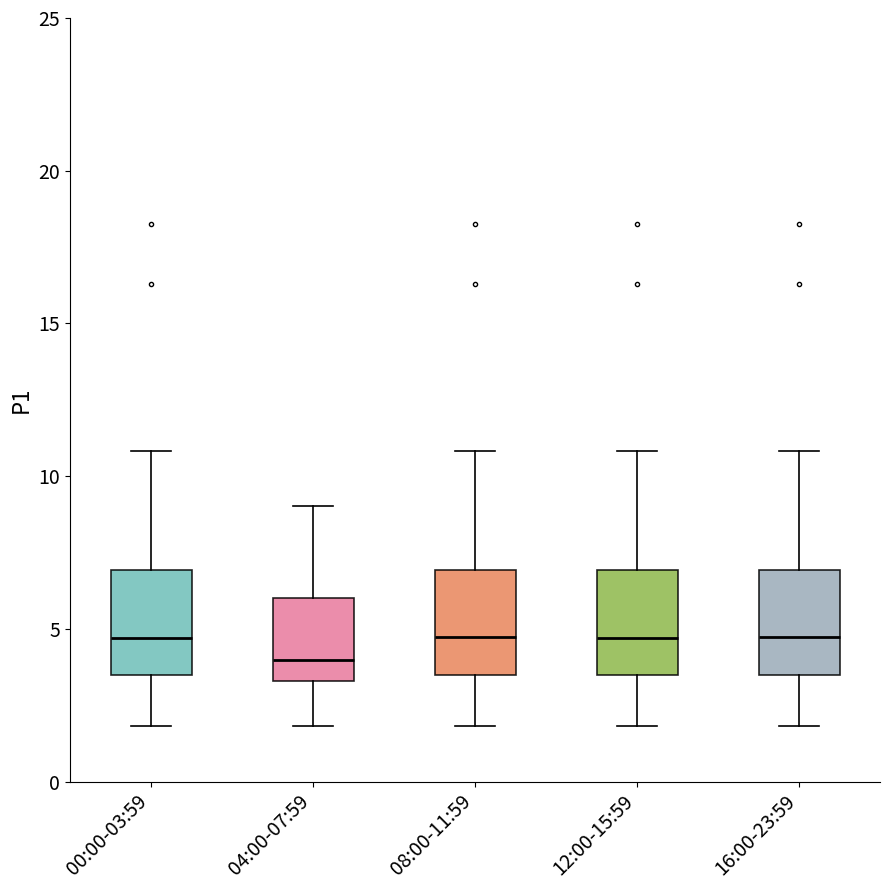

Where is the upper edge of the box for 16:00-23:59 on the y-axis? The values are not printed on the chart, so give them approximately, as read against the axis.

7.0